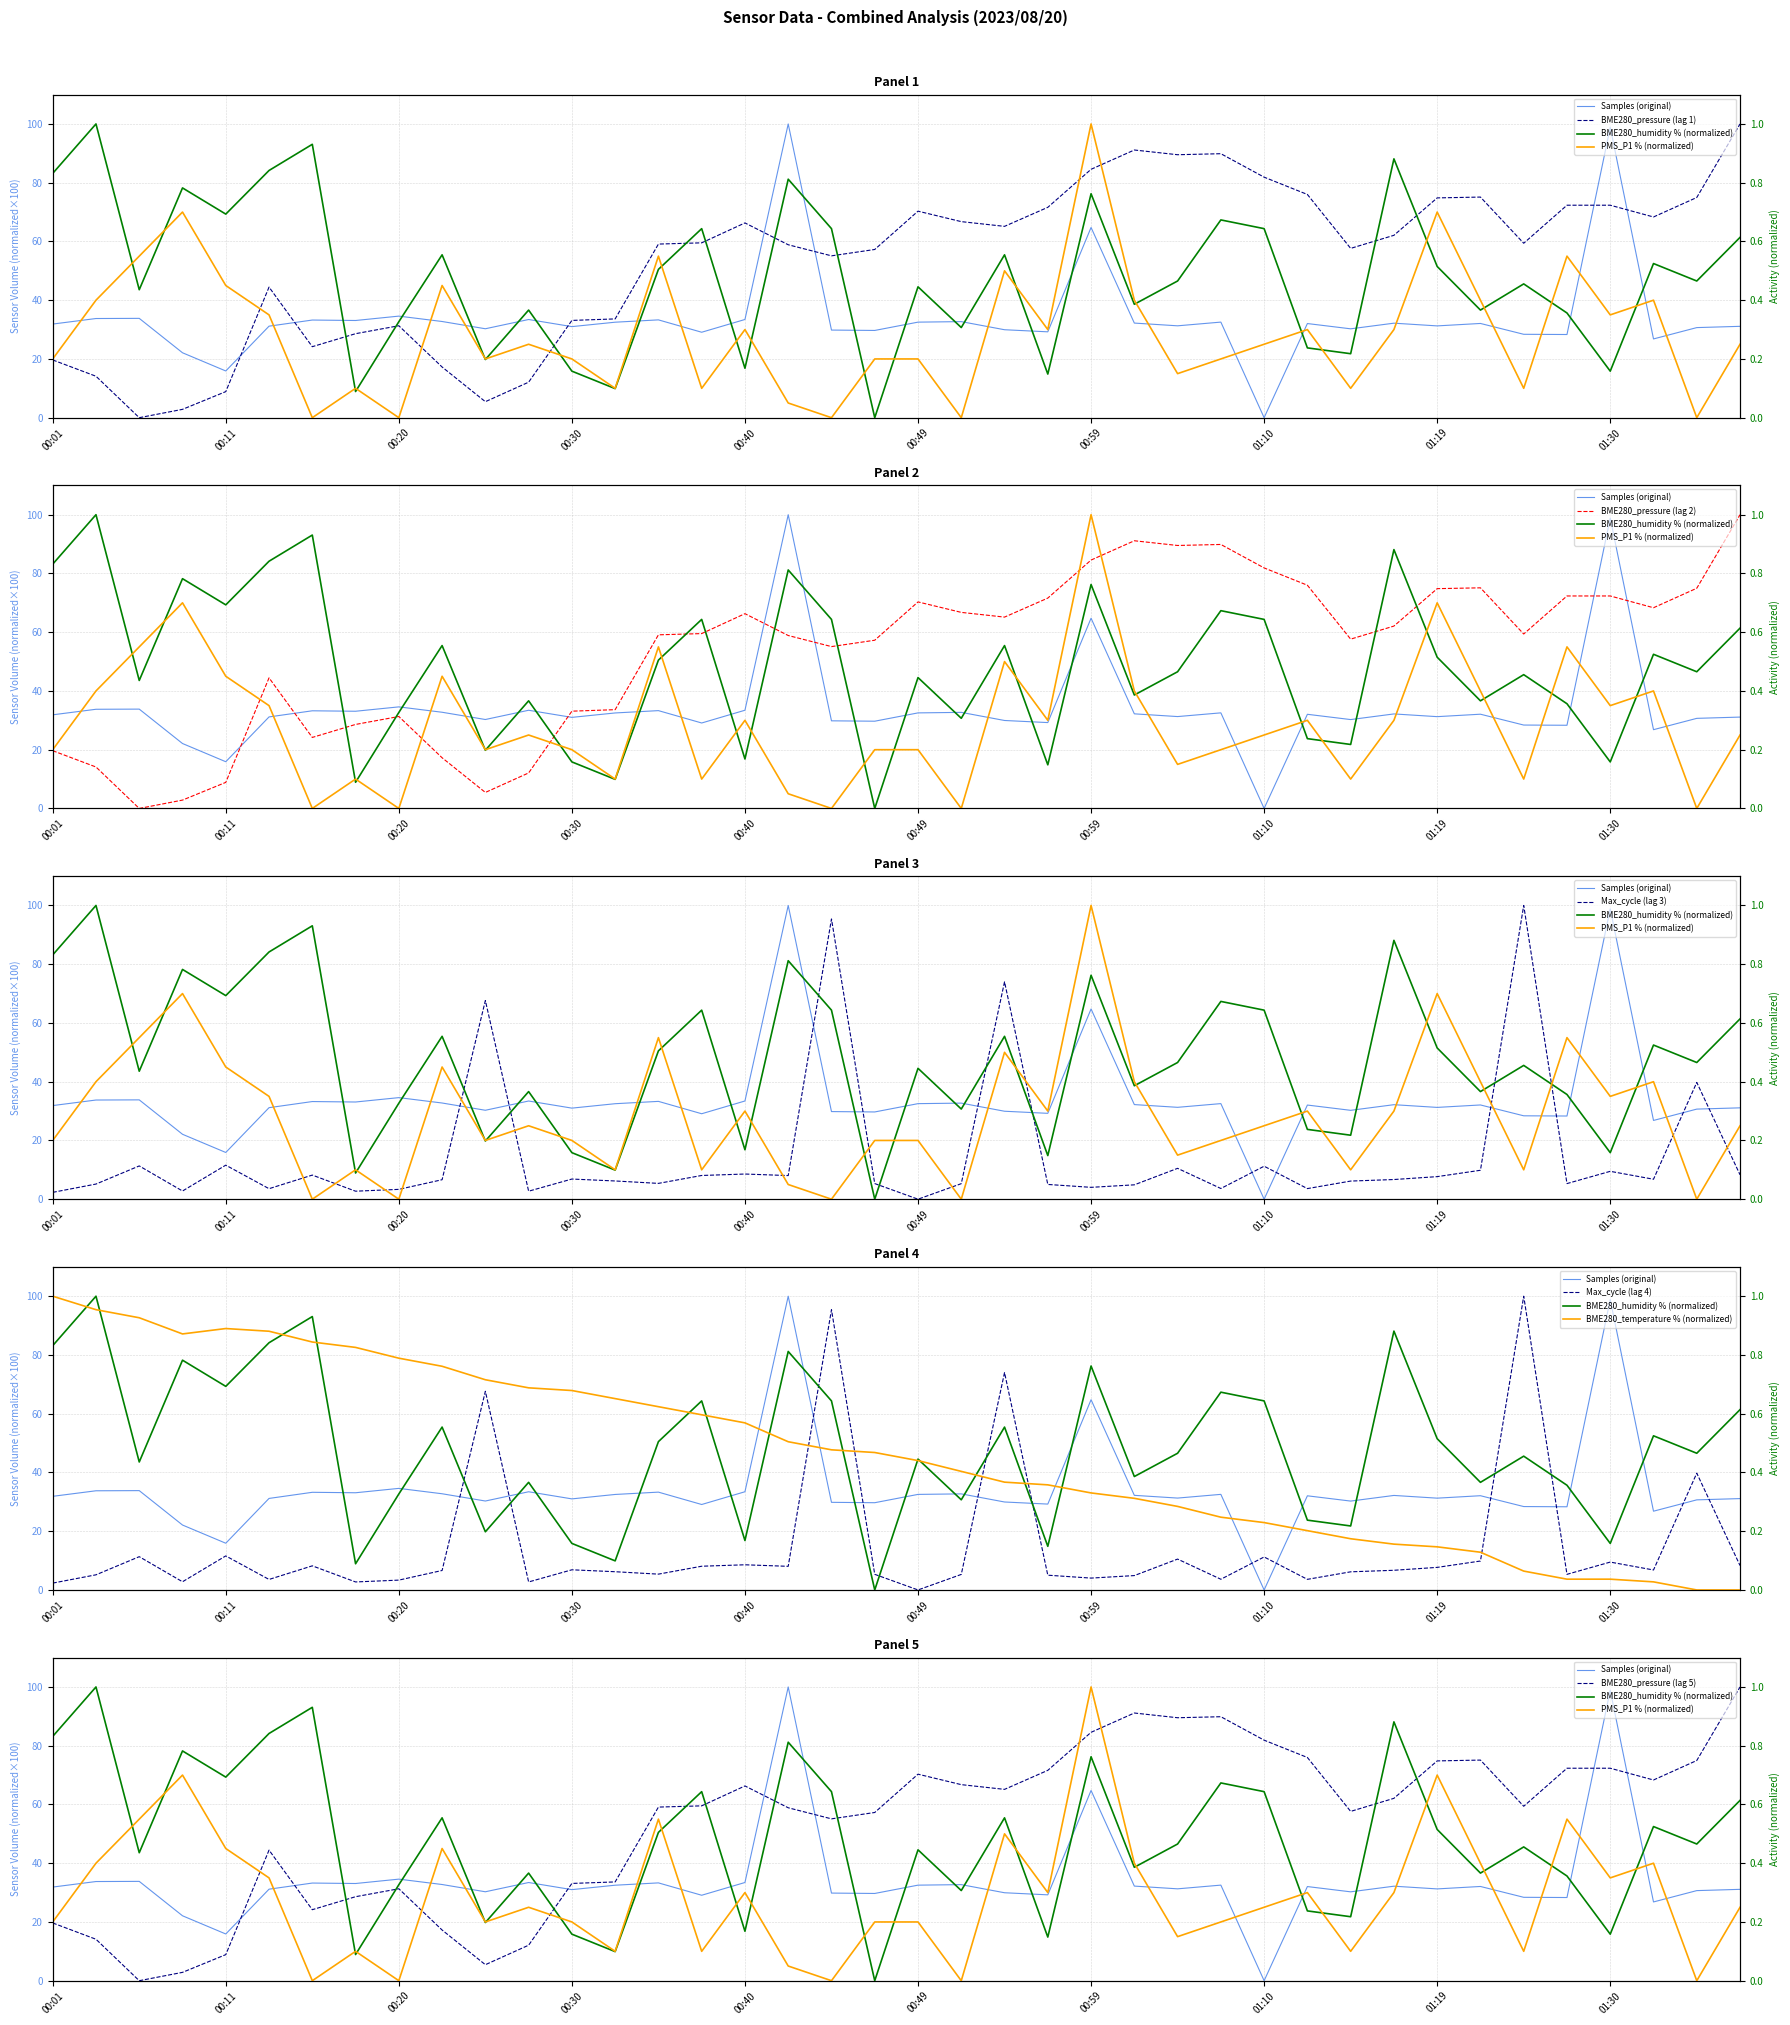

Where is the first local maximum for PMS_P1?

00:08